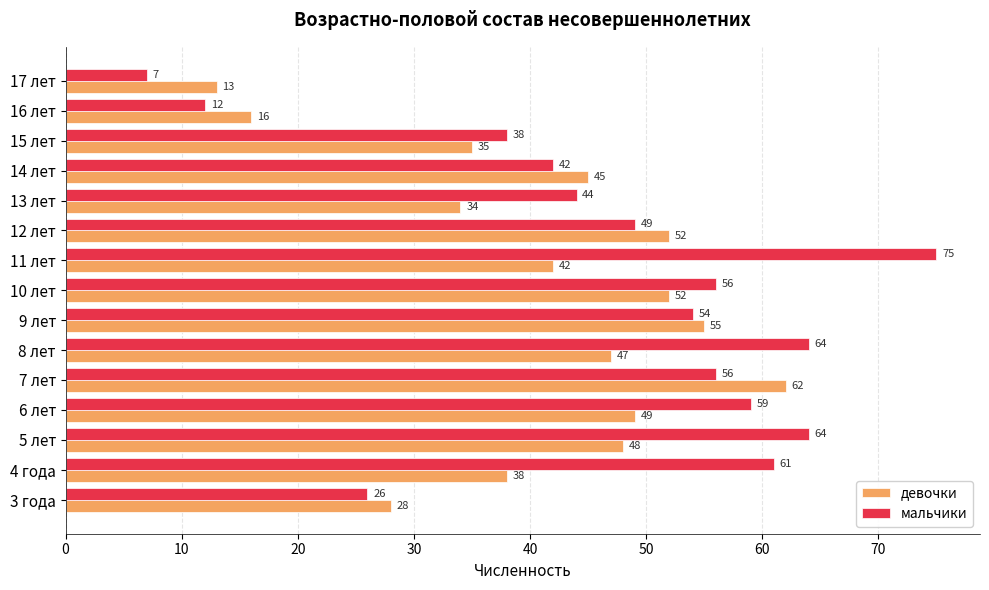

Rank the series by their average value, from highest to lowest.

мальчики, девочки